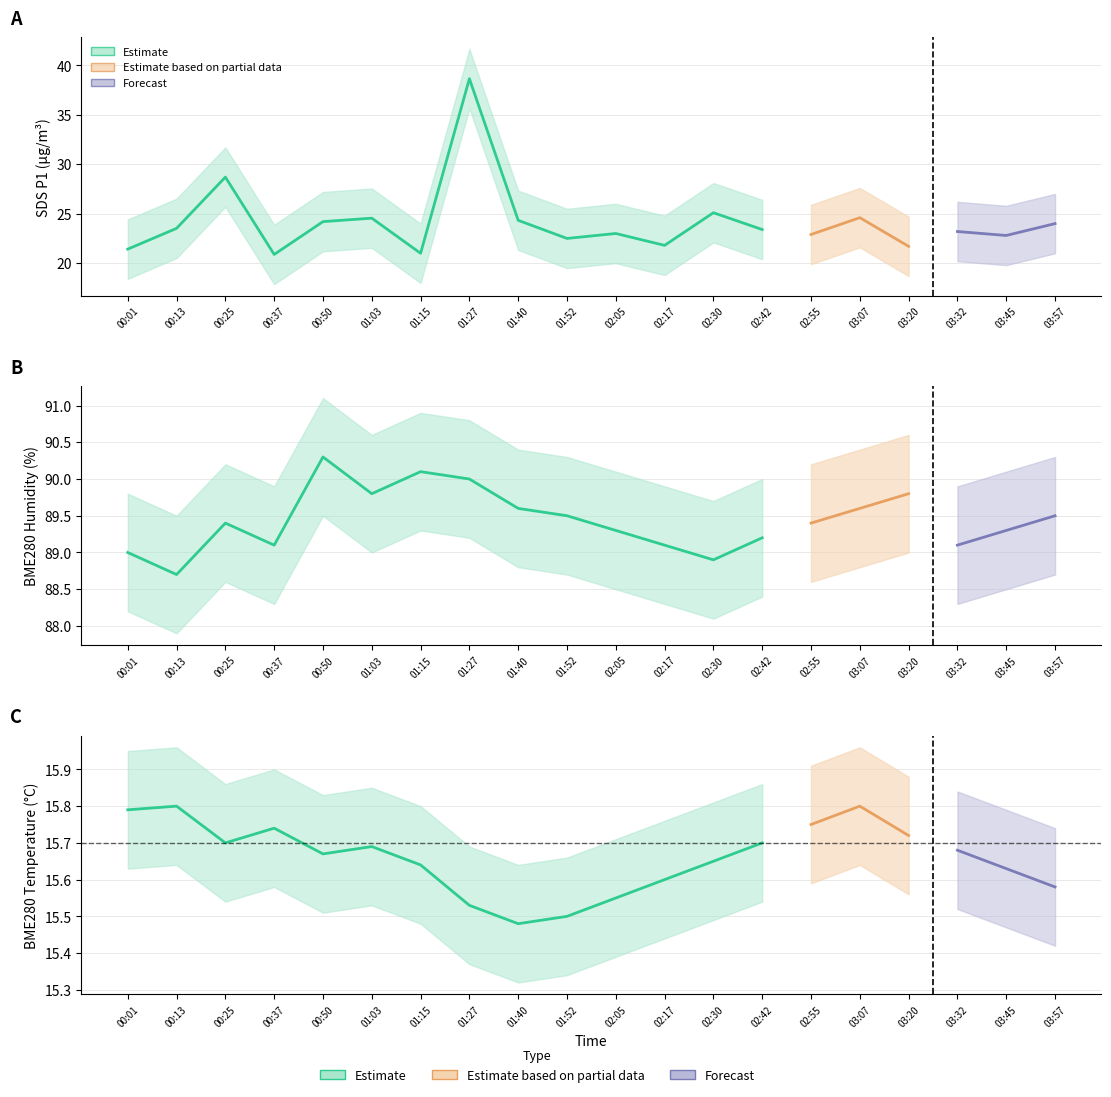

True or false: SDS_P1 and BME280_temperature intersect in this chart.

False